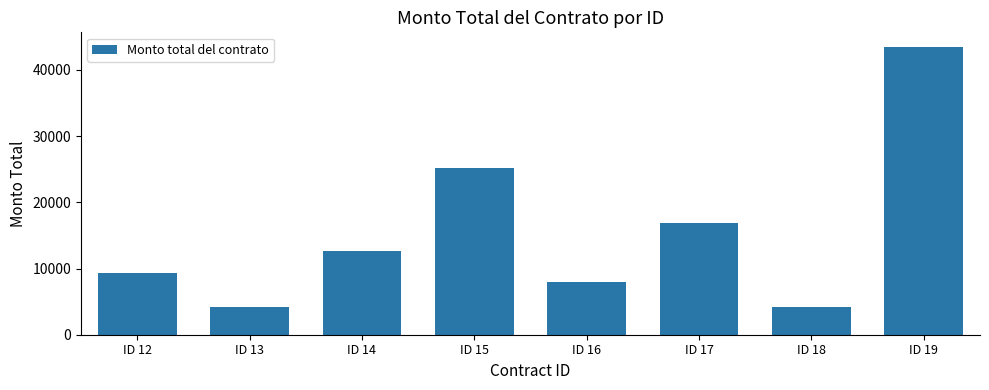

Are the bars horizontal?

No